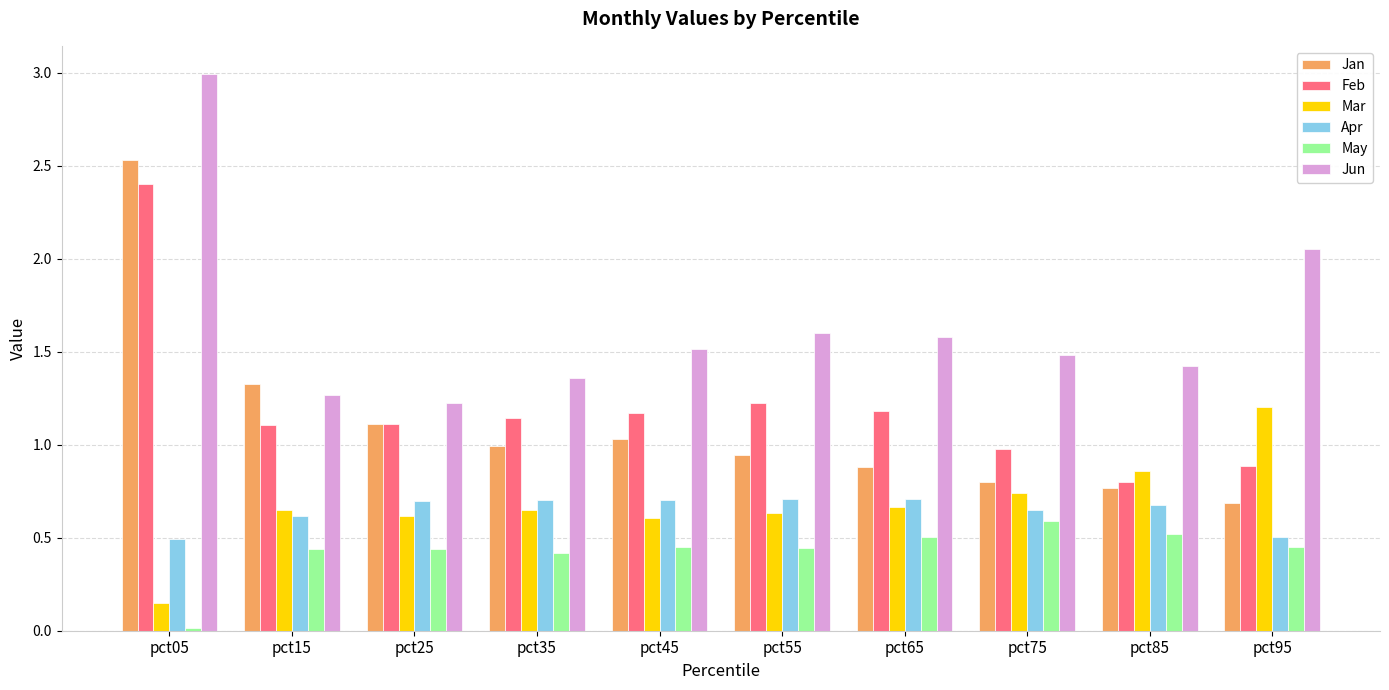

How many Apr values are between 0 and 1?

10